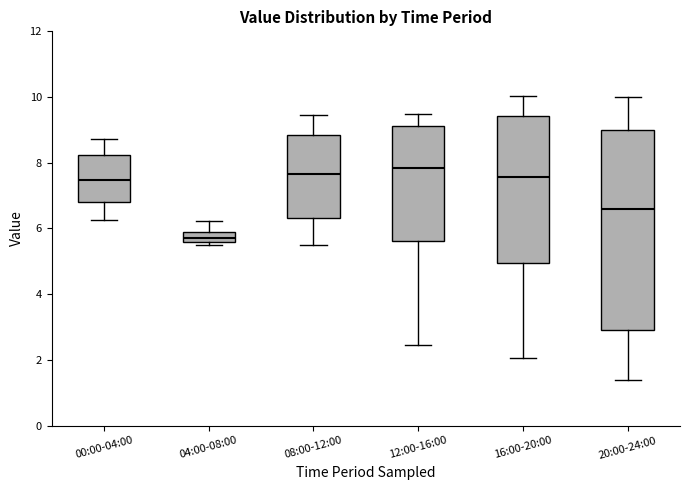

Comparing the boxes themselves (not the whiskers), which one is the tallest?

20:00-24:00